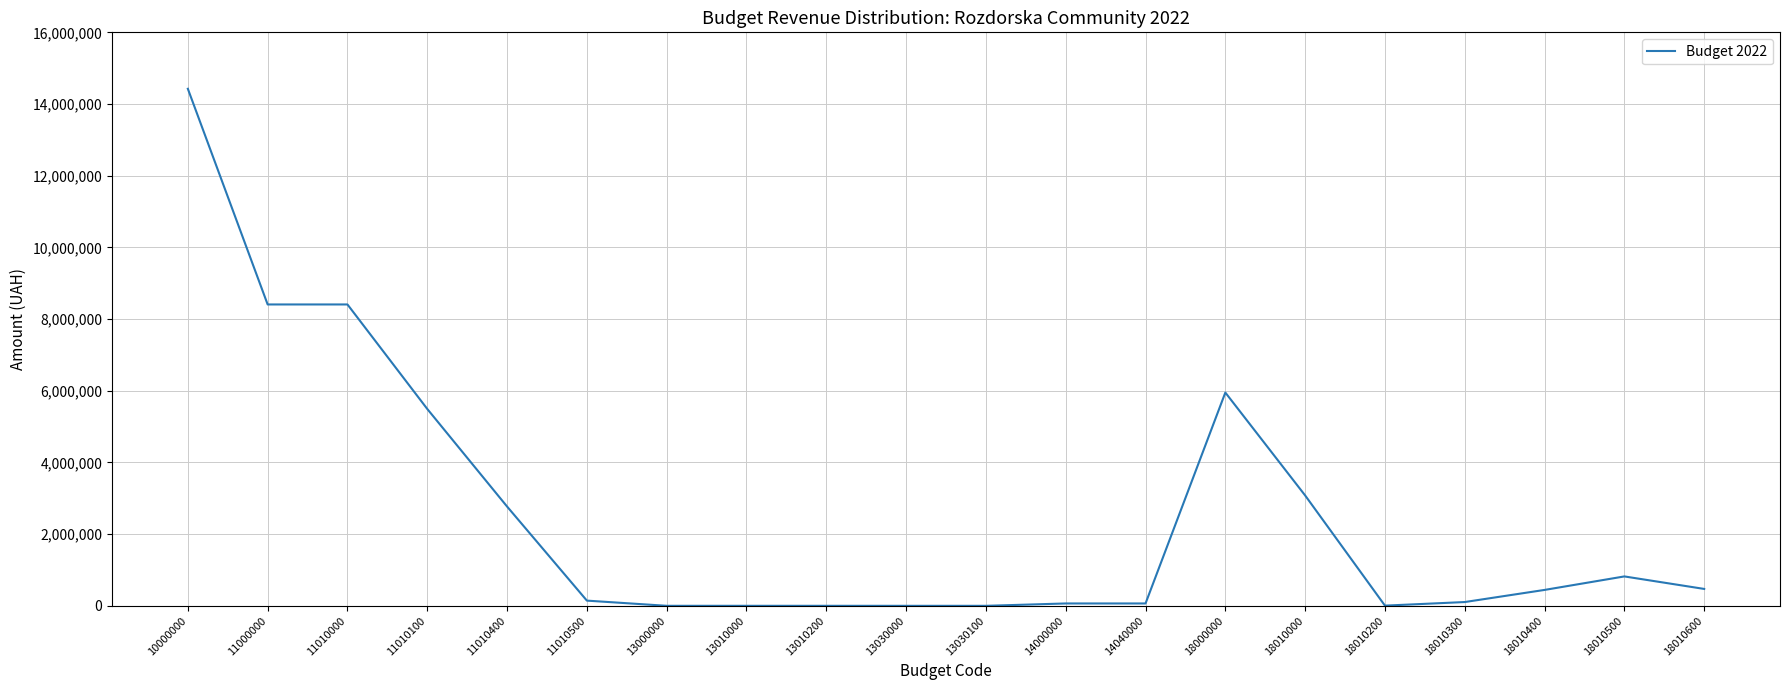

The value at 18010600 is 471504. True or false?

True